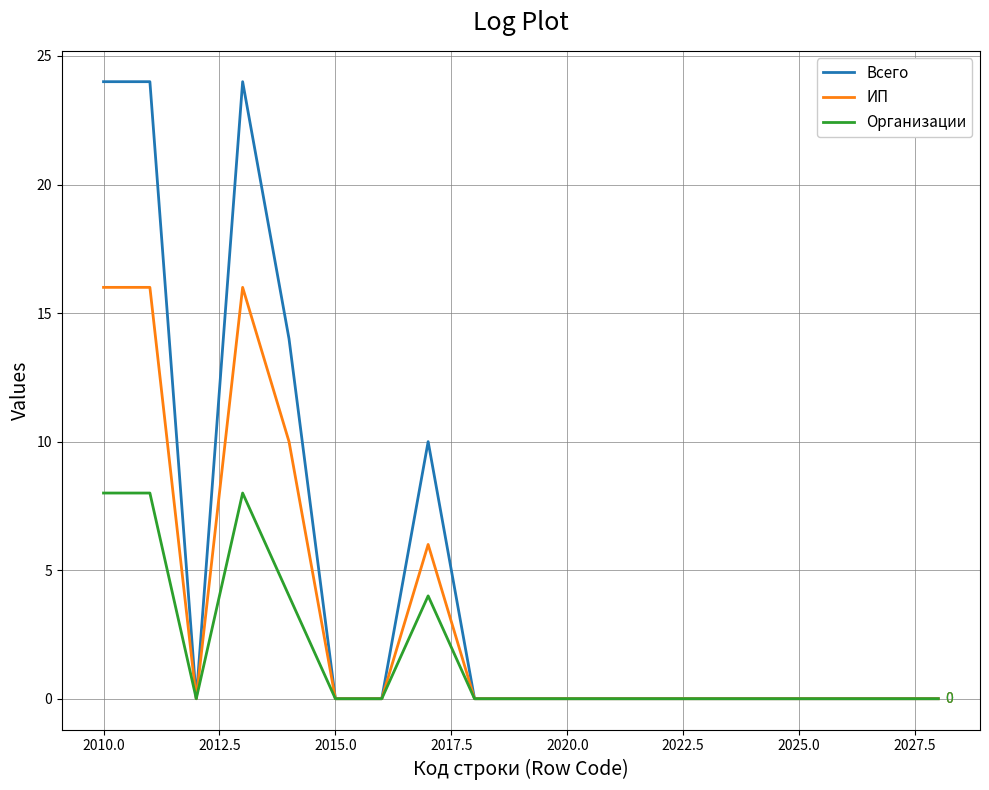

What is the greatest value displayed?

24